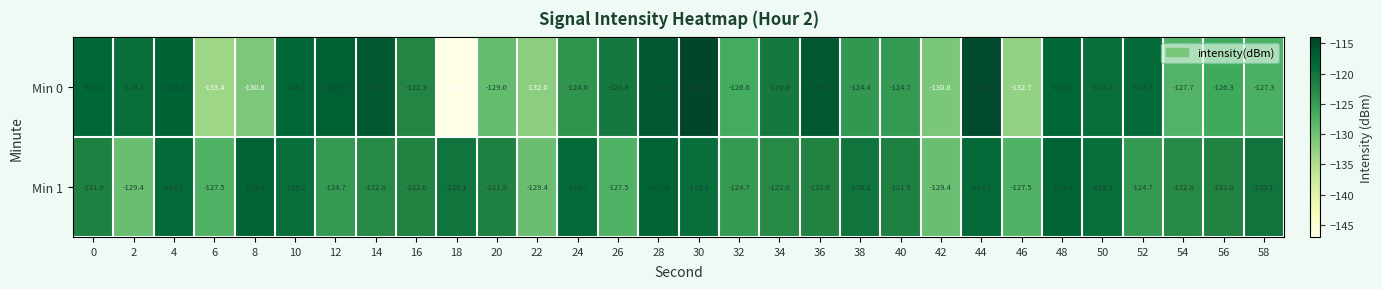

How many categories are shown in the chart?

30